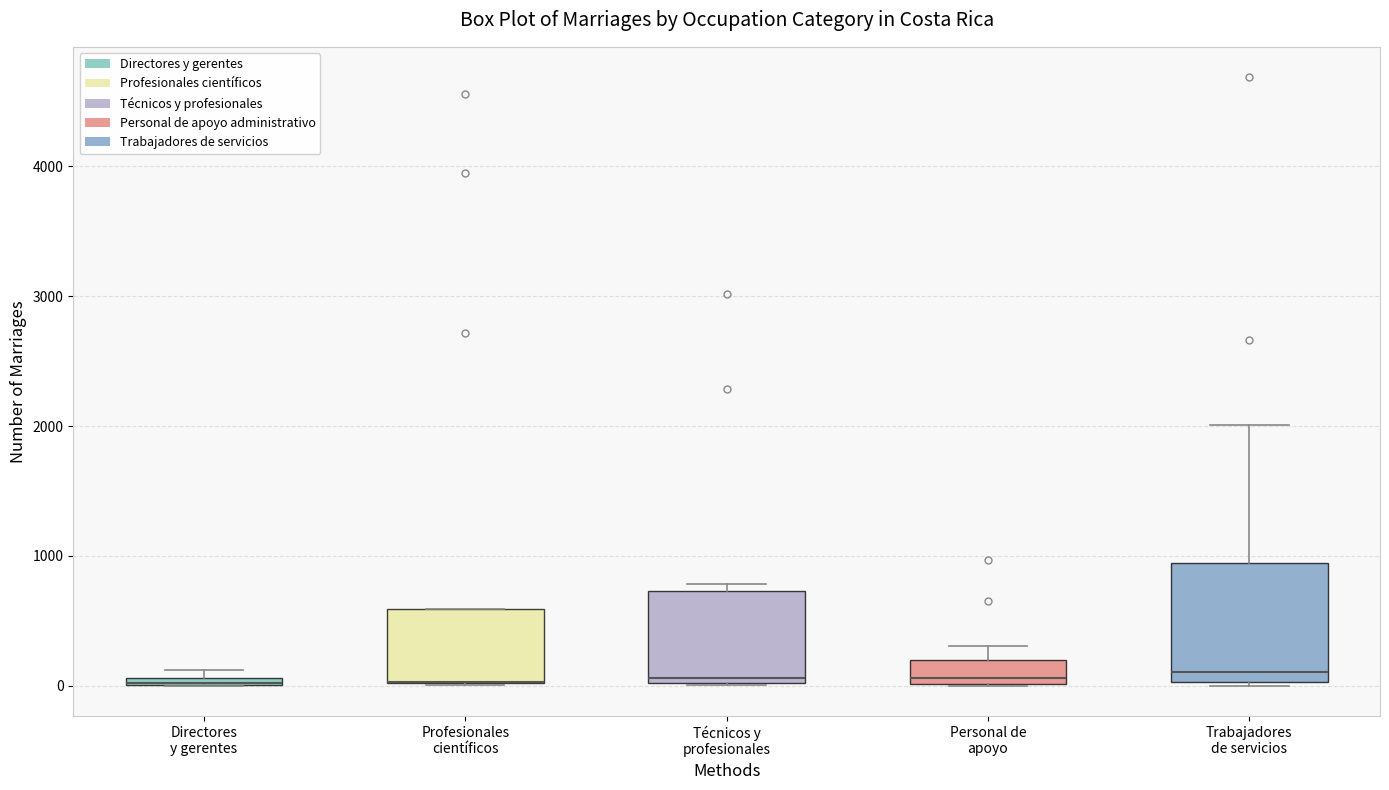

Where is the upper edge of the box for Trabajadores de servicios on the y-axis? The values are not printed on the chart, so give them approximately, as read against the axis.

900